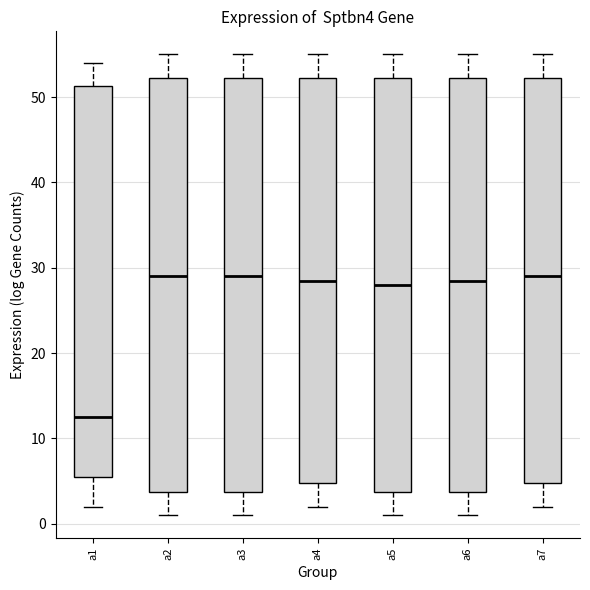

Reading left to right, transcribe this box plot: for each box, give where its median line is, the range the box spans, and where its two whiskers end, as read against the y-axis. The values are not printed on the chart, so give them approximately, as read against the axis.

a1: median 13, box 6 to 51, whiskers 2 to 54
a2: median 29, box 4 to 52, whiskers 1 to 55
a3: median 29, box 4 to 52, whiskers 1 to 55
a4: median 29, box 5 to 52, whiskers 2 to 55
a5: median 28, box 4 to 52, whiskers 1 to 55
a6: median 29, box 4 to 52, whiskers 1 to 55
a7: median 29, box 5 to 52, whiskers 2 to 55